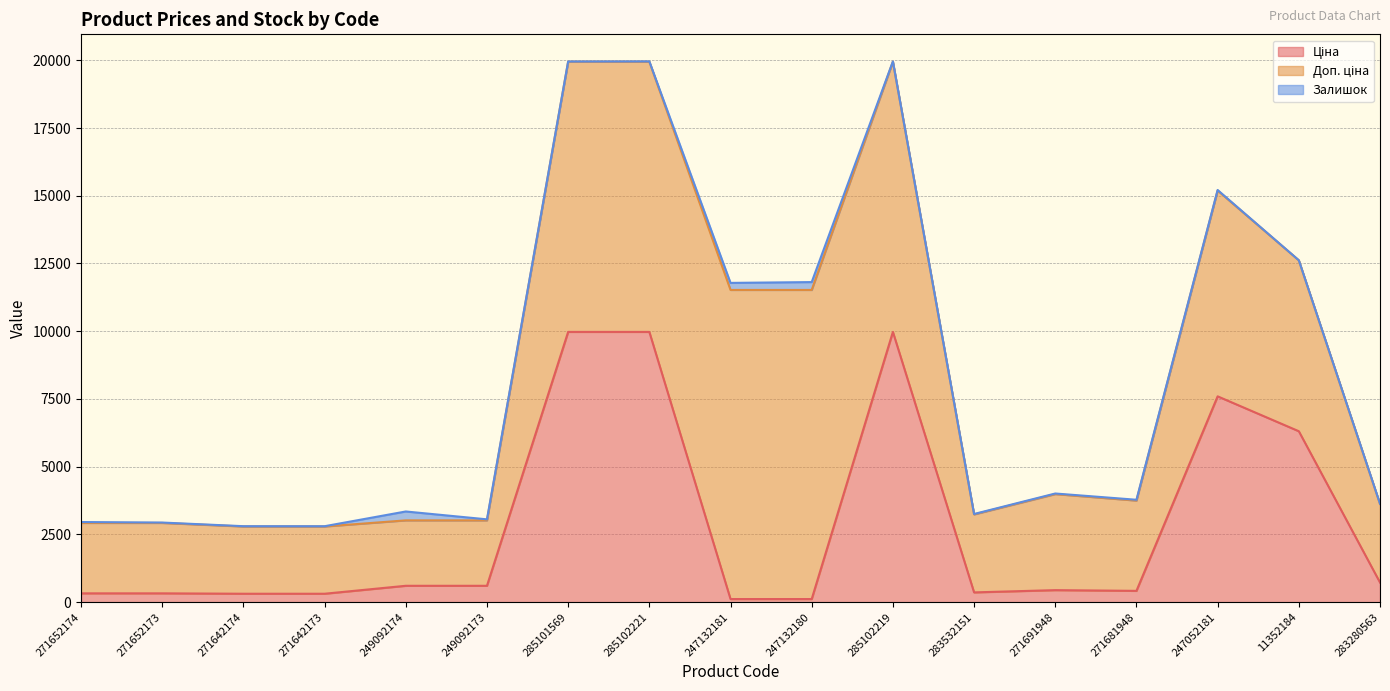

What are all the series names shown in the legend?

Ціна, Доп. ціна, Залишок